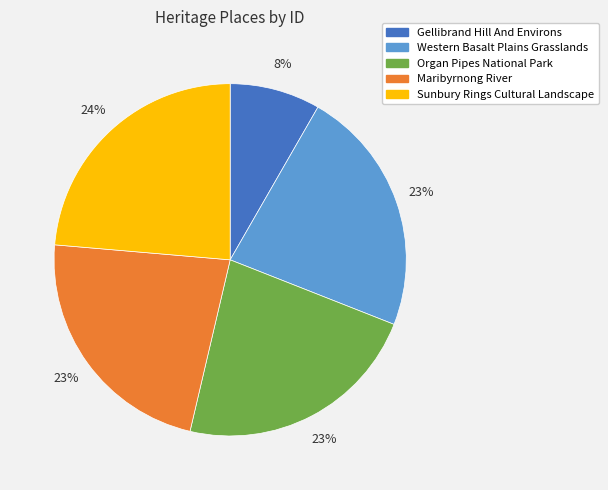

Count the number of slices in the pie.

5